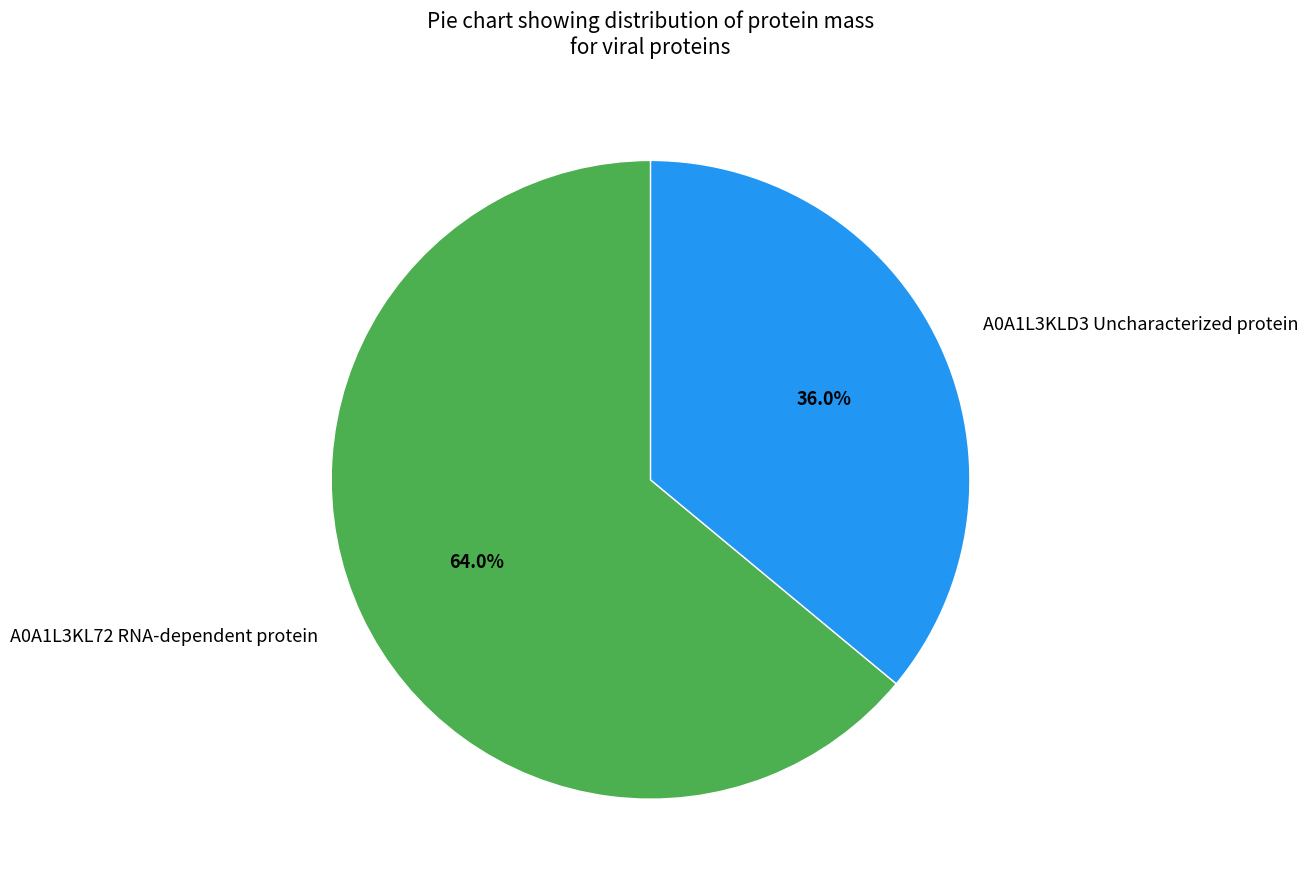

Rank the categories by value from lowest to highest.

A0A1L3KLD3 Uncharacterized protein, A0A1L3KL72 RNA-dependent protein